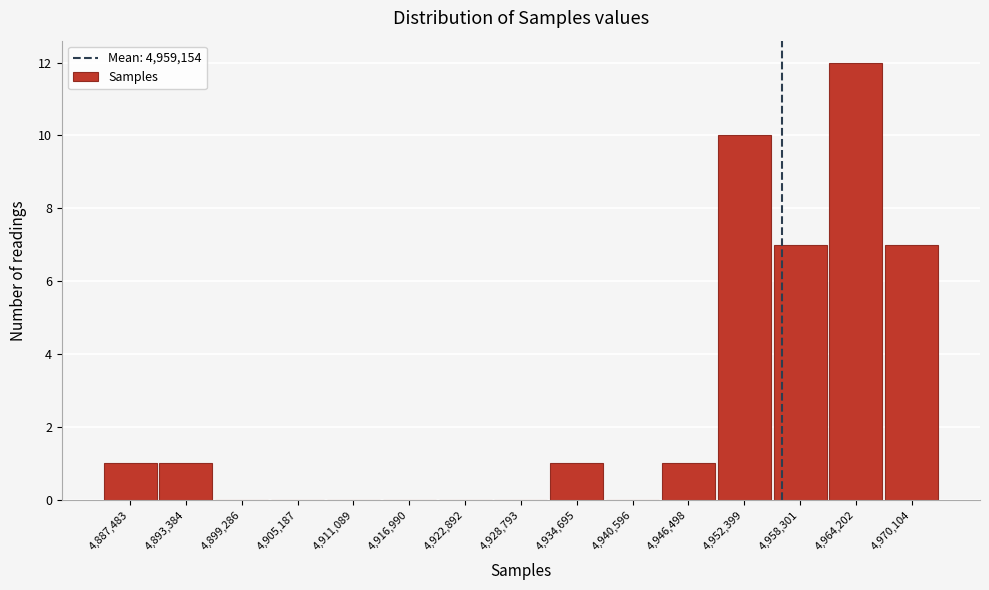

Reading right to left, what are all the values shown in this chart?

4,970,104=7	4,964,202=12	4,958,301=7	4,952,399=10	4,946,498=1	4,940,596=0	4,934,695=1	4,928,793=0	4,922,892=0	4,916,990=0	4,911,089=0	4,905,187=0	4,899,286=0	4,893,384=1	4,887,483=1